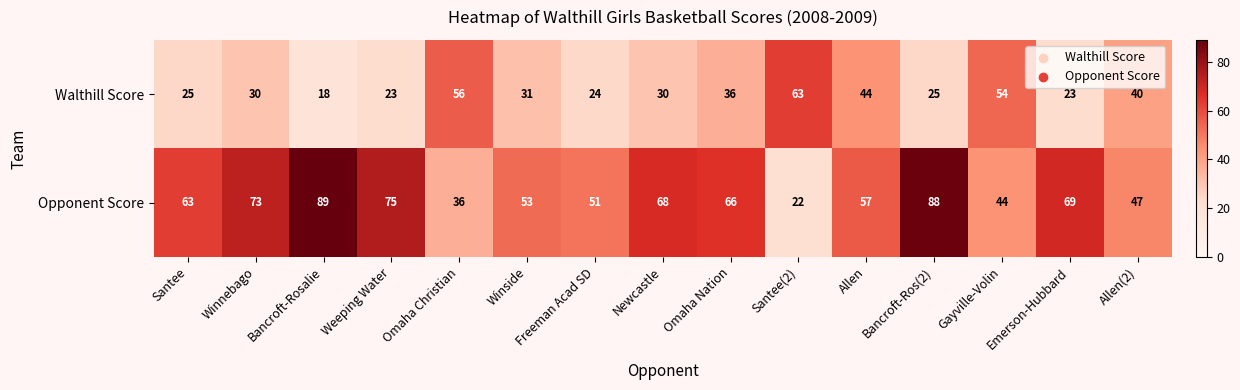

Which series has the widest spread of values?

Opponent Score